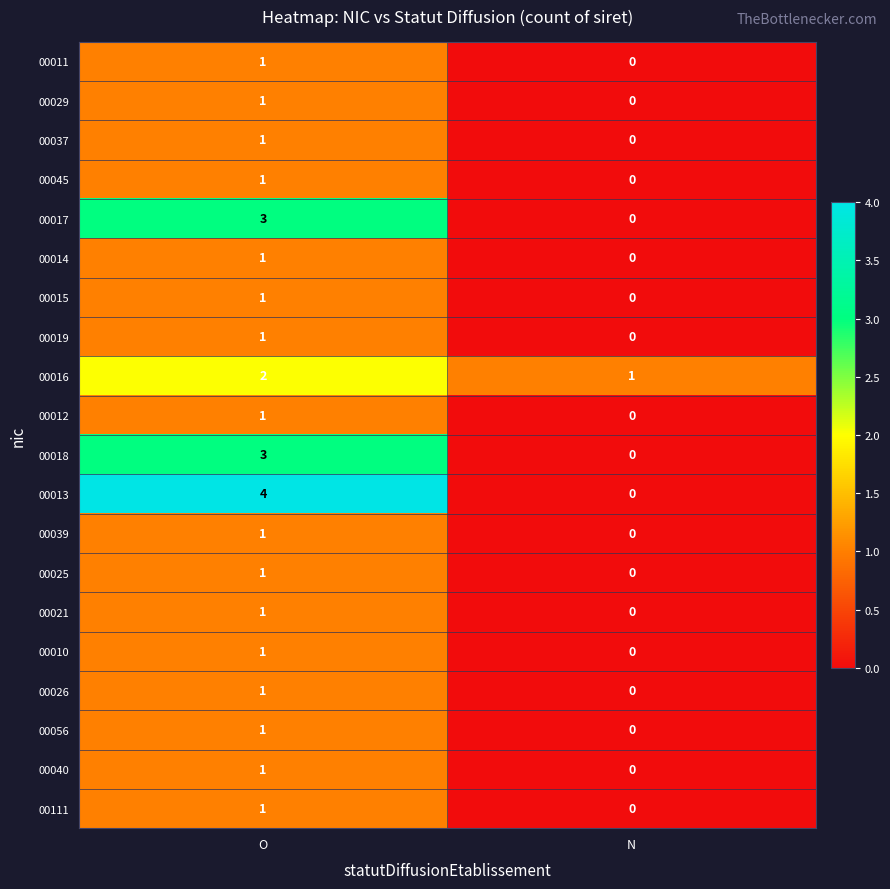

Rank the categories by 00013 value from lowest to highest.

N, O